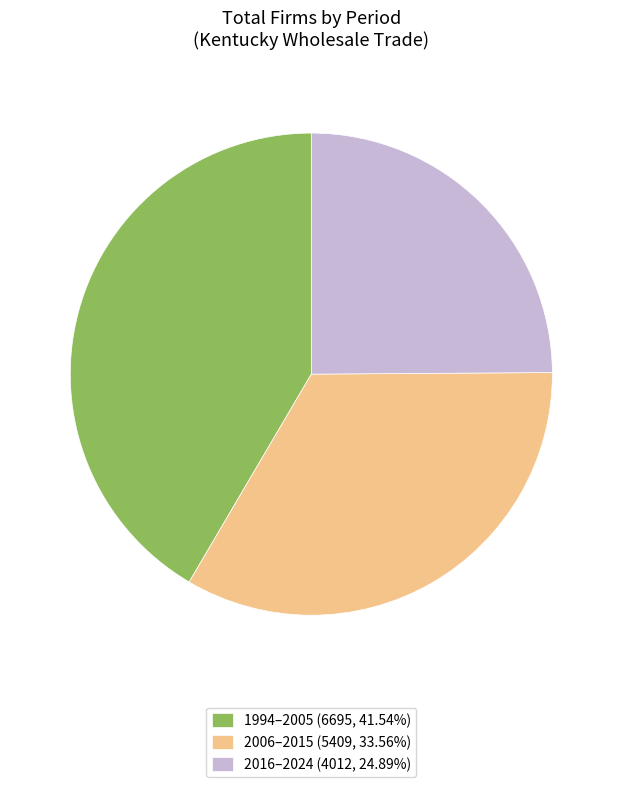

Does 2006–2015 (5409, 33.56%) represent more than half of the total?

No